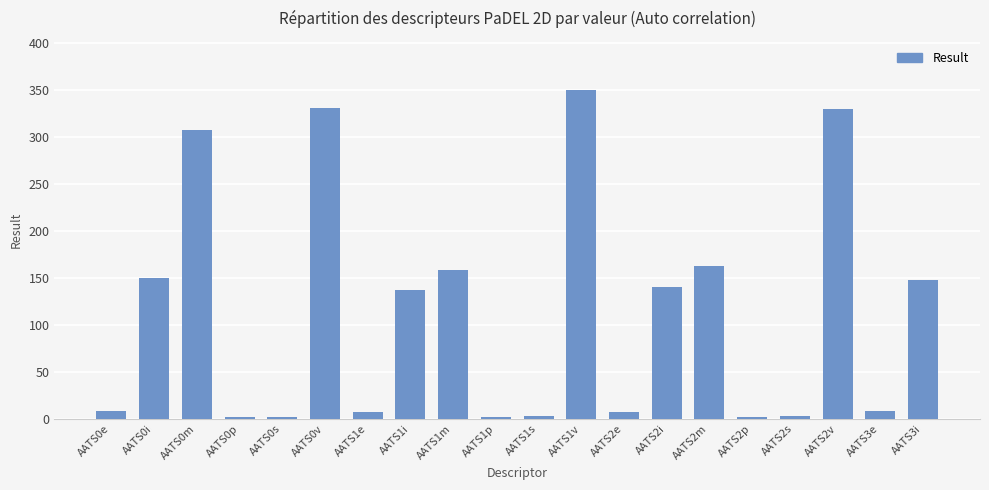

Read the value at AATS2s.

2.6